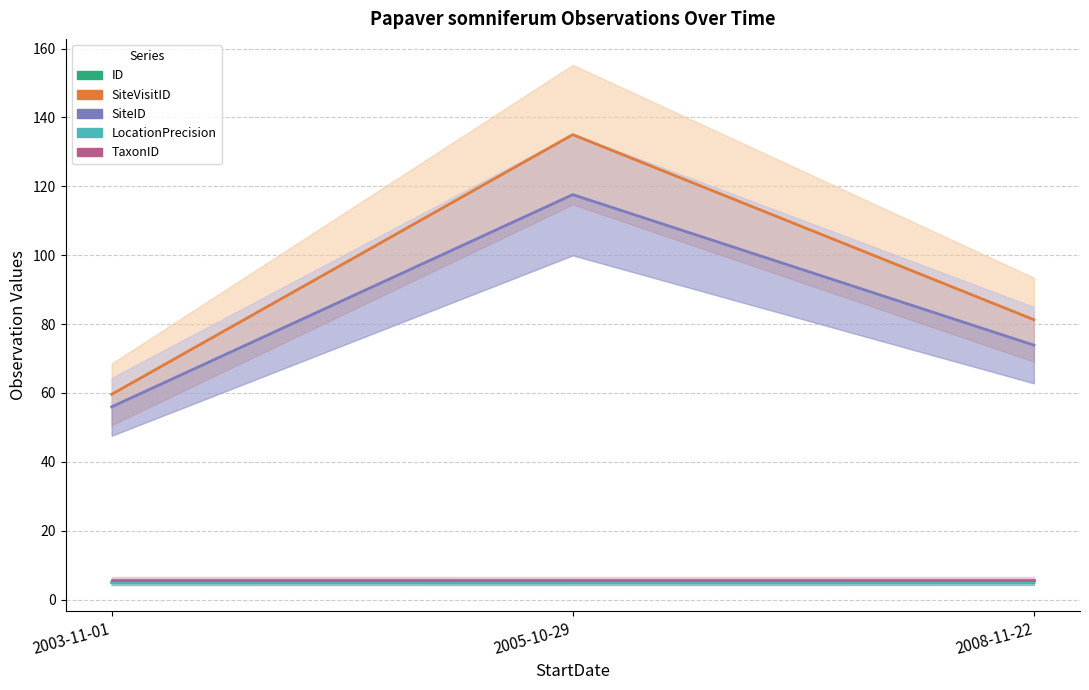

Which series has the largest total across all categories?

SiteVisitID